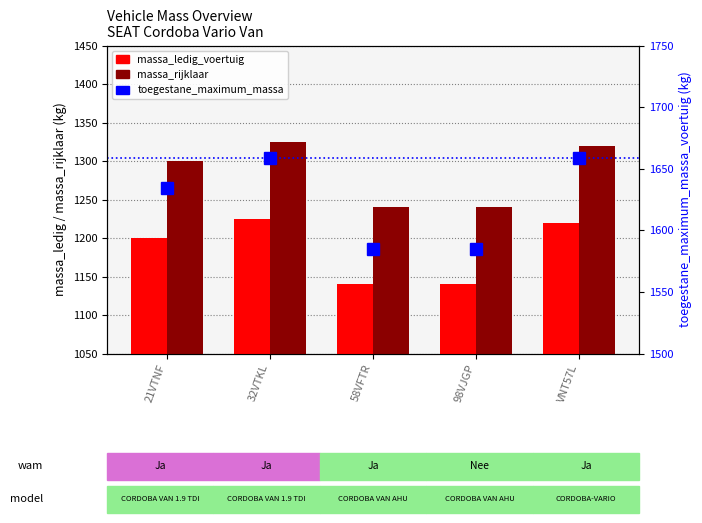

Reading left to right, extract all data points from this chart.

massa_ledig_voertuig: 1200	1225	1140	1140	1219
massa_rijklaar: 1300	1325	1240	1240	1319
toegestane_maximum_massa_voertuig: 1634	1659	1585	1585	1659